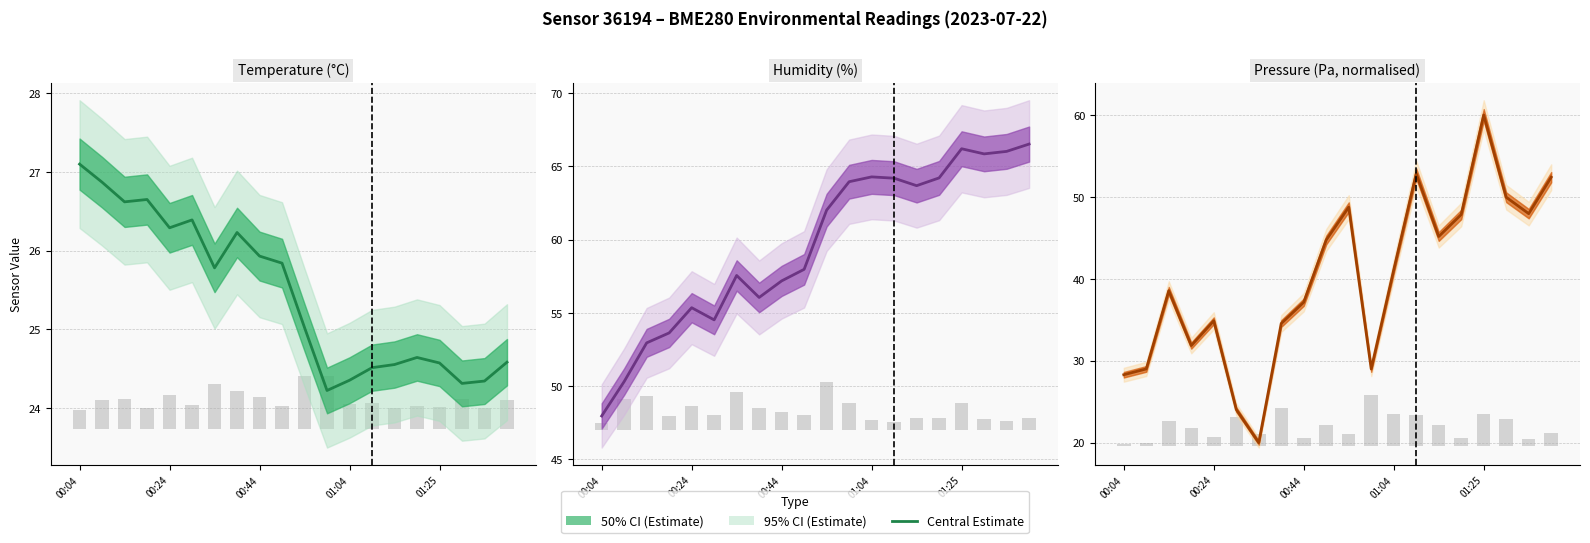

What is the smallest value displayed?

20.0